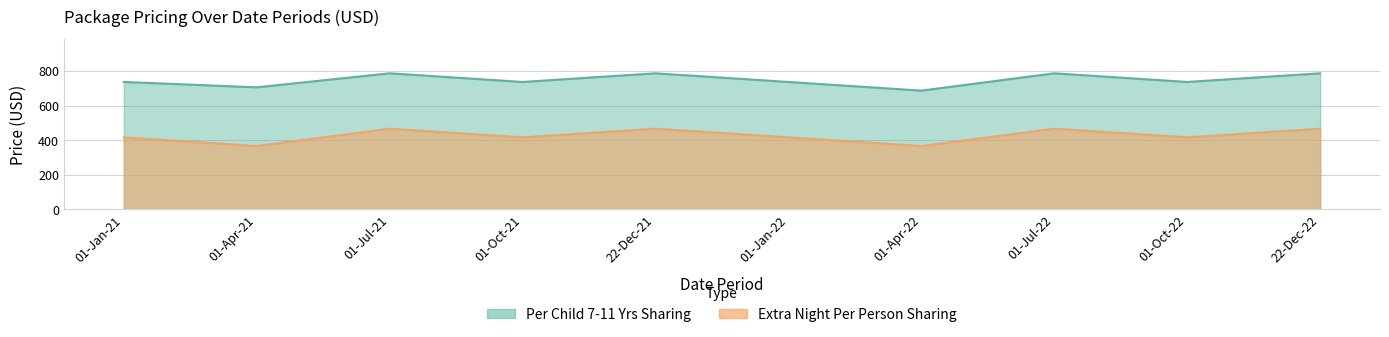

The Per Child 7-11 Yrs Sharing series shows 736 at 01-Jan-21. True or false?

True